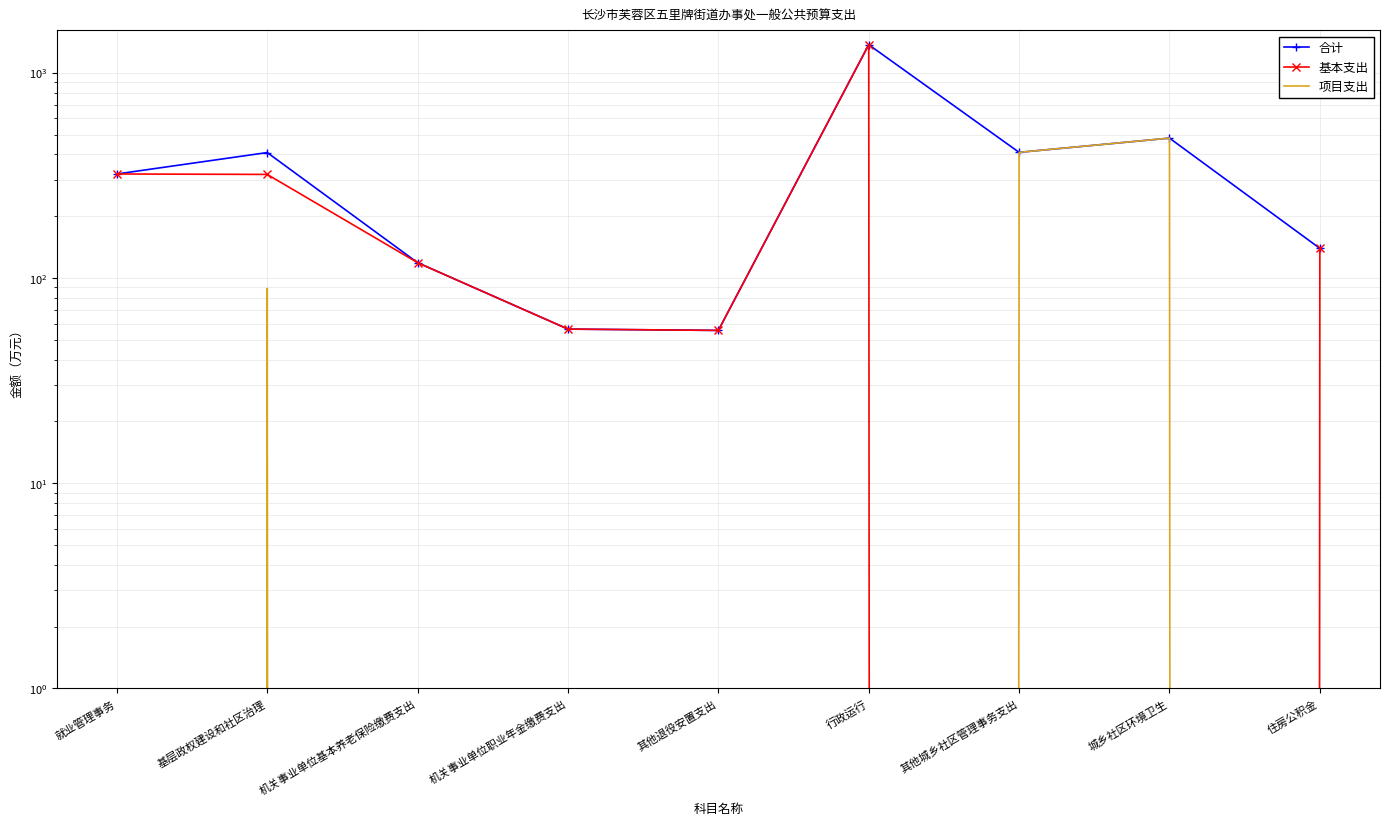

What is the difference between the 基本支出 values at 就业管理事务 and 行政运行?

1049.4